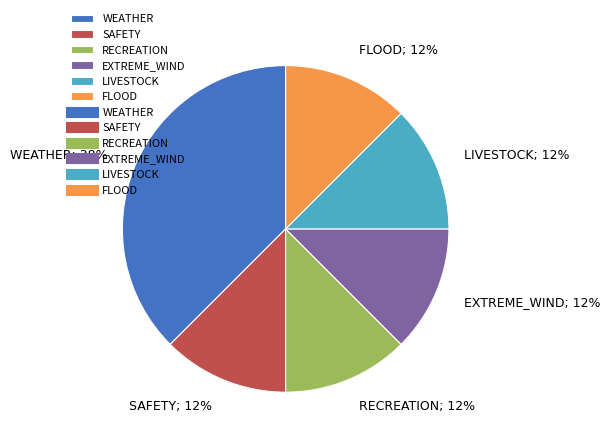

Is there a majority slice in this chart?

No